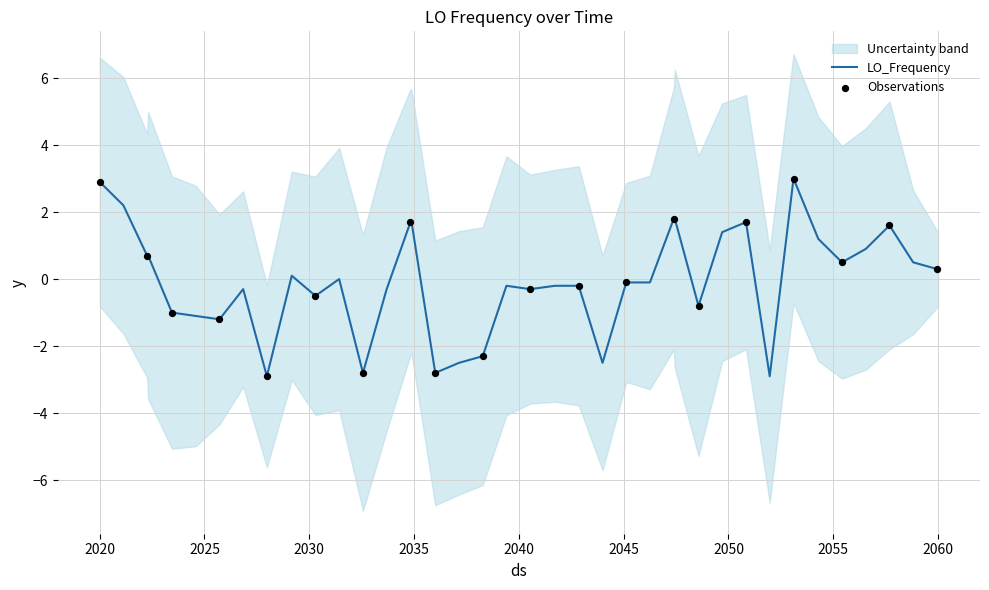

True or false: LO_Frequency has a value of 2.9 at 2020.

True